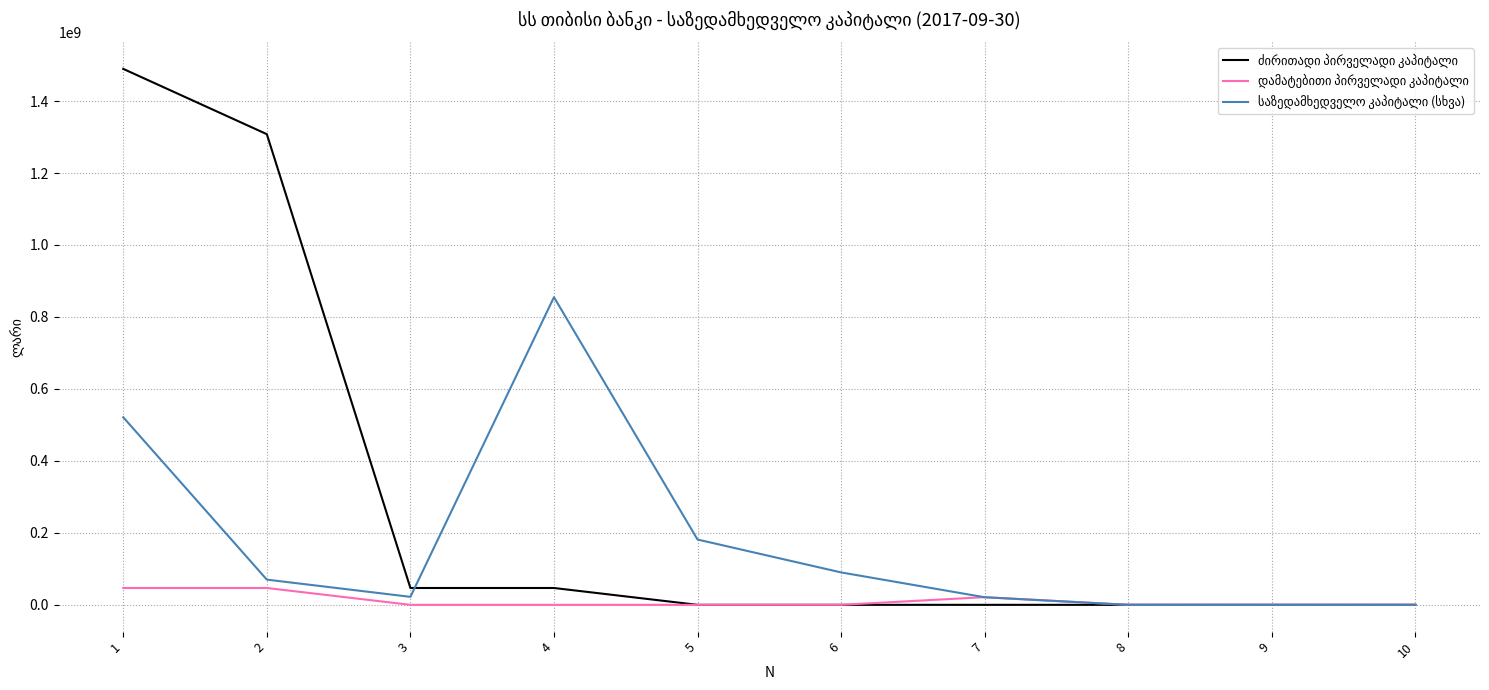

What is the total value across all series at 5?

181454125.7